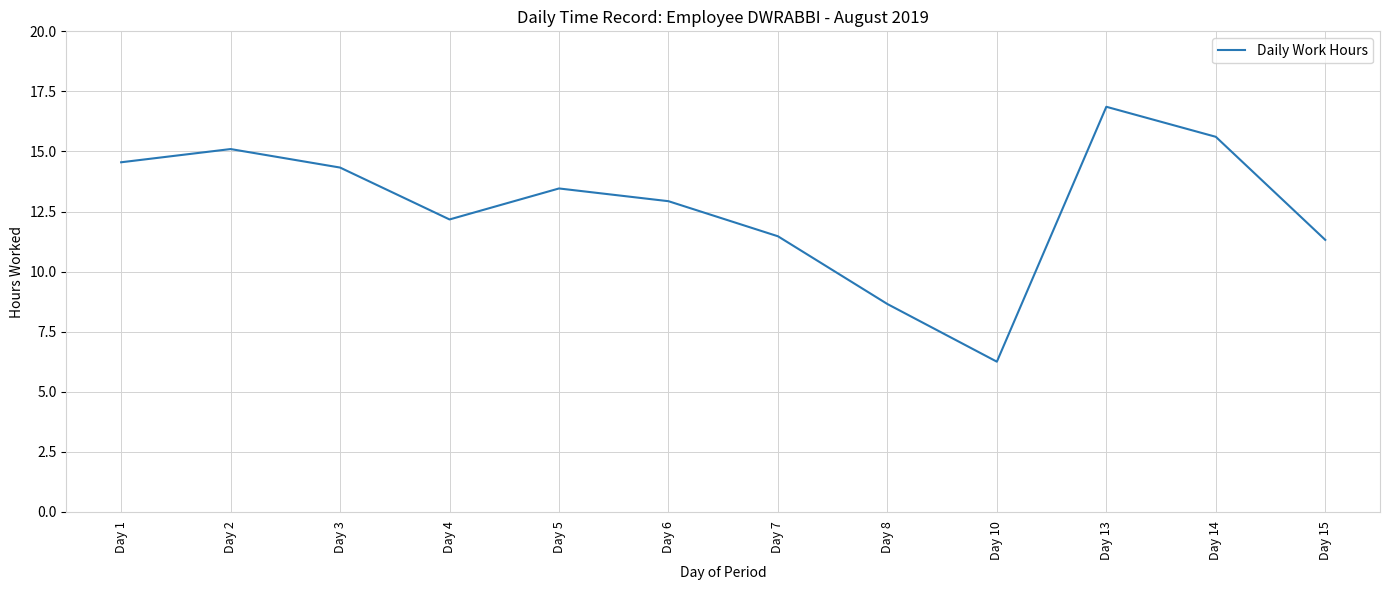

Does the chart display data point markers on the line(s)?

No